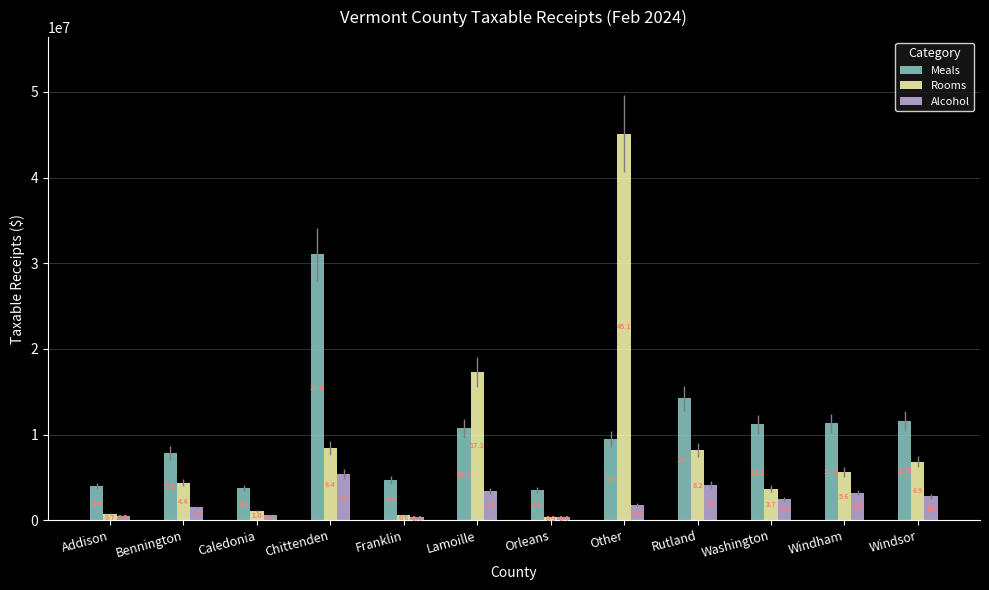

Rank the series at Orleans from lowest to highest value.

Rooms, Alcohol, Meals